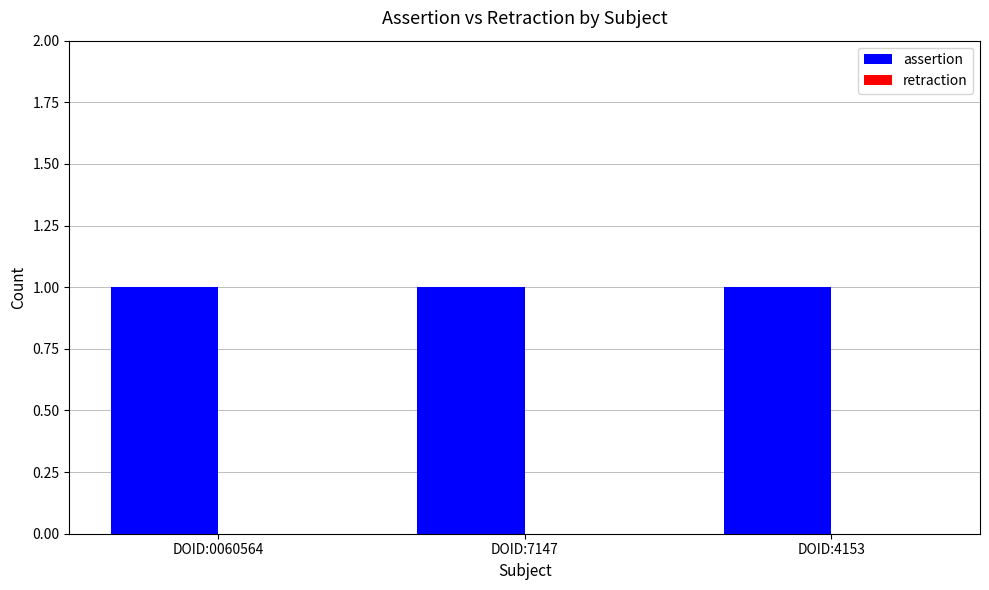

Which has a higher value, DOID:0060564 or DOID:7147?

DOID:0060564